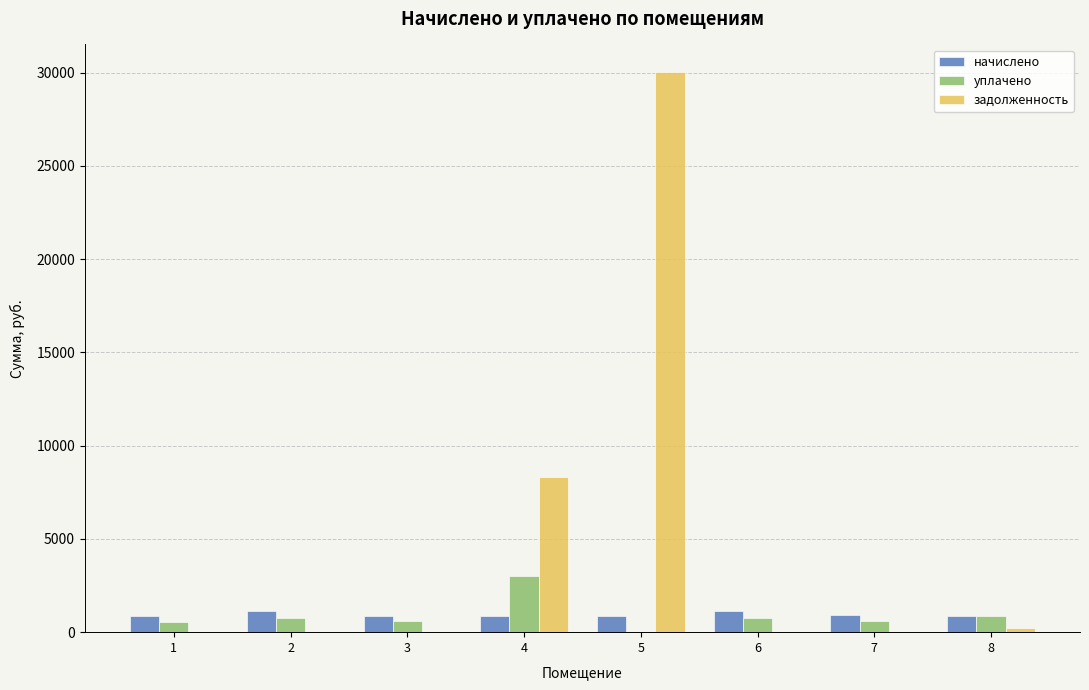

The задолженность series shows 0.0 at 2. True or false?

True